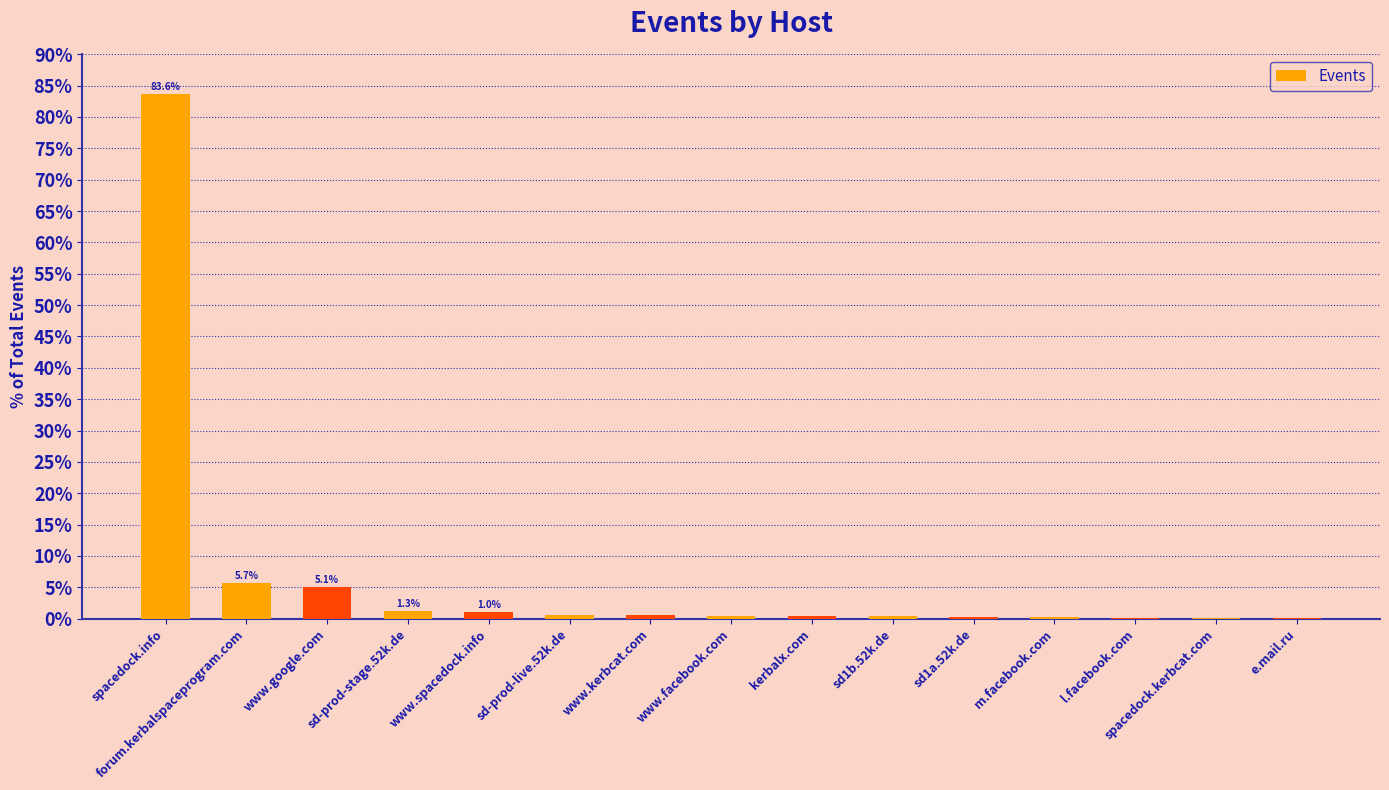

What is the sum of all values?

100.0